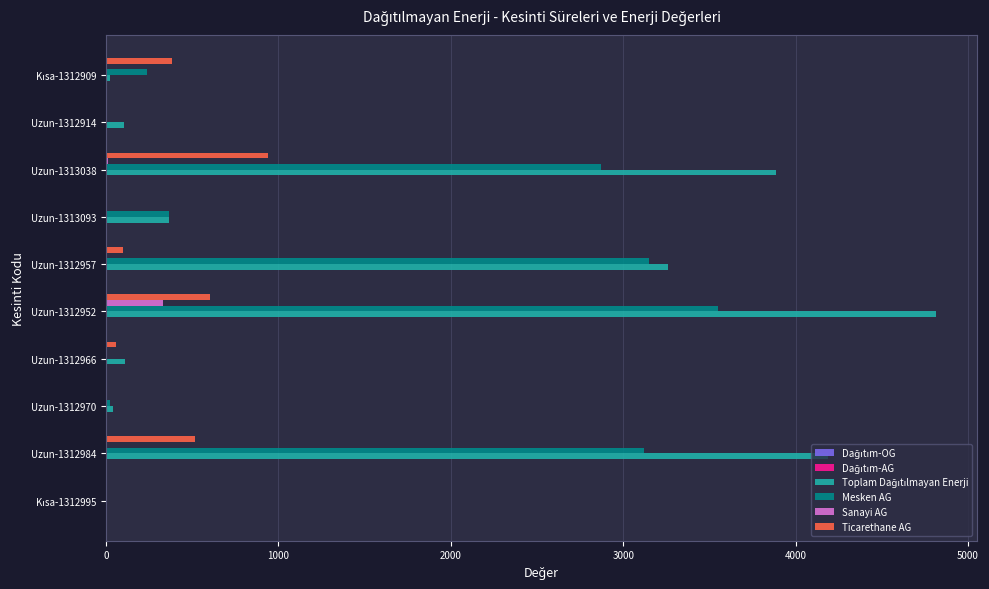

What is the sum of all Mesken AG values?

13317.8